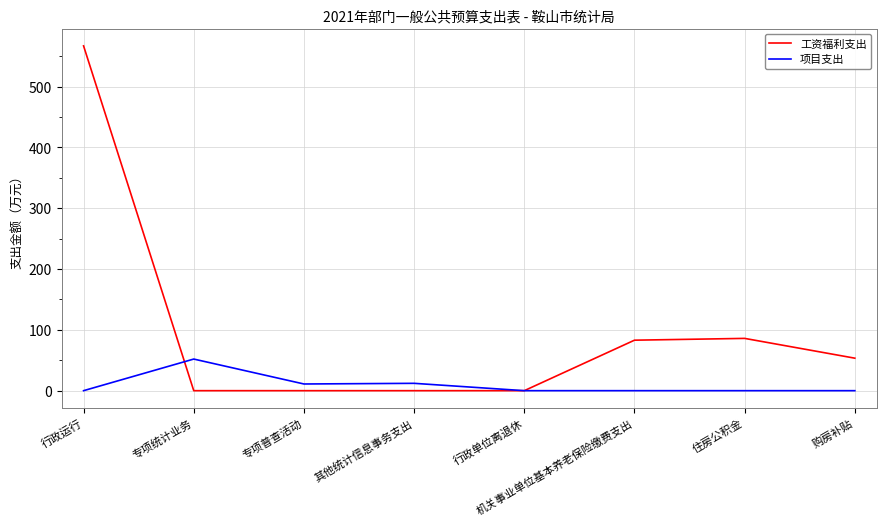

In 项目支出, how many points are higher than both neighbors (excluding endpoints)?

2